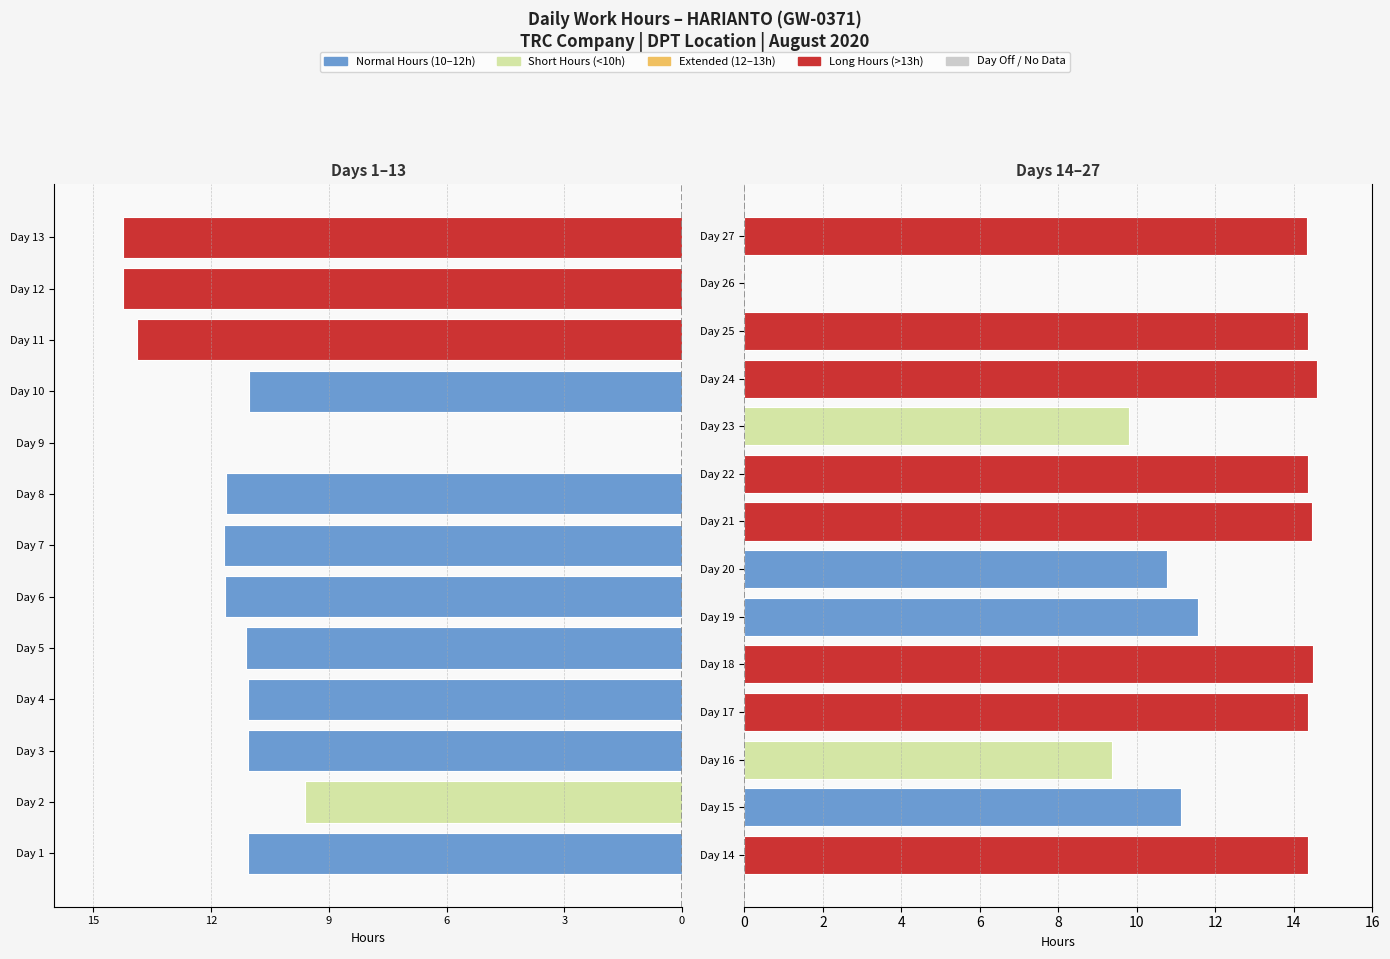

Rank the categories by value from lowest to highest.

9, 26, 16, 2, 23, 20, 10, 1, 3, 4, 5, 15, 19, 8, 6, 7, 11, 13, 12, 27, 17, 22, 14, 25, 21, 18, 24